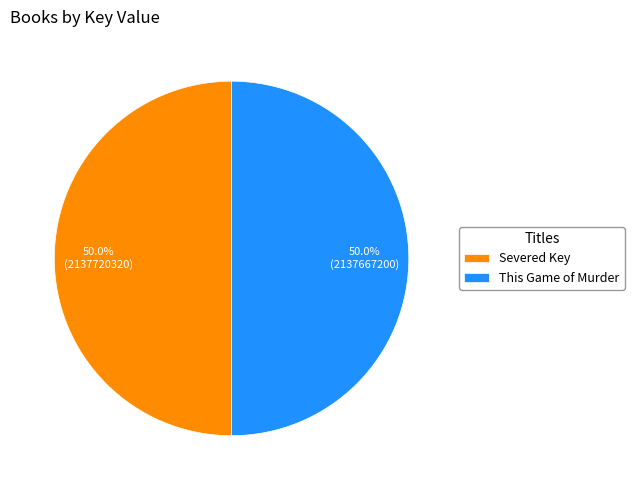

Count the number of slices in the pie.

2